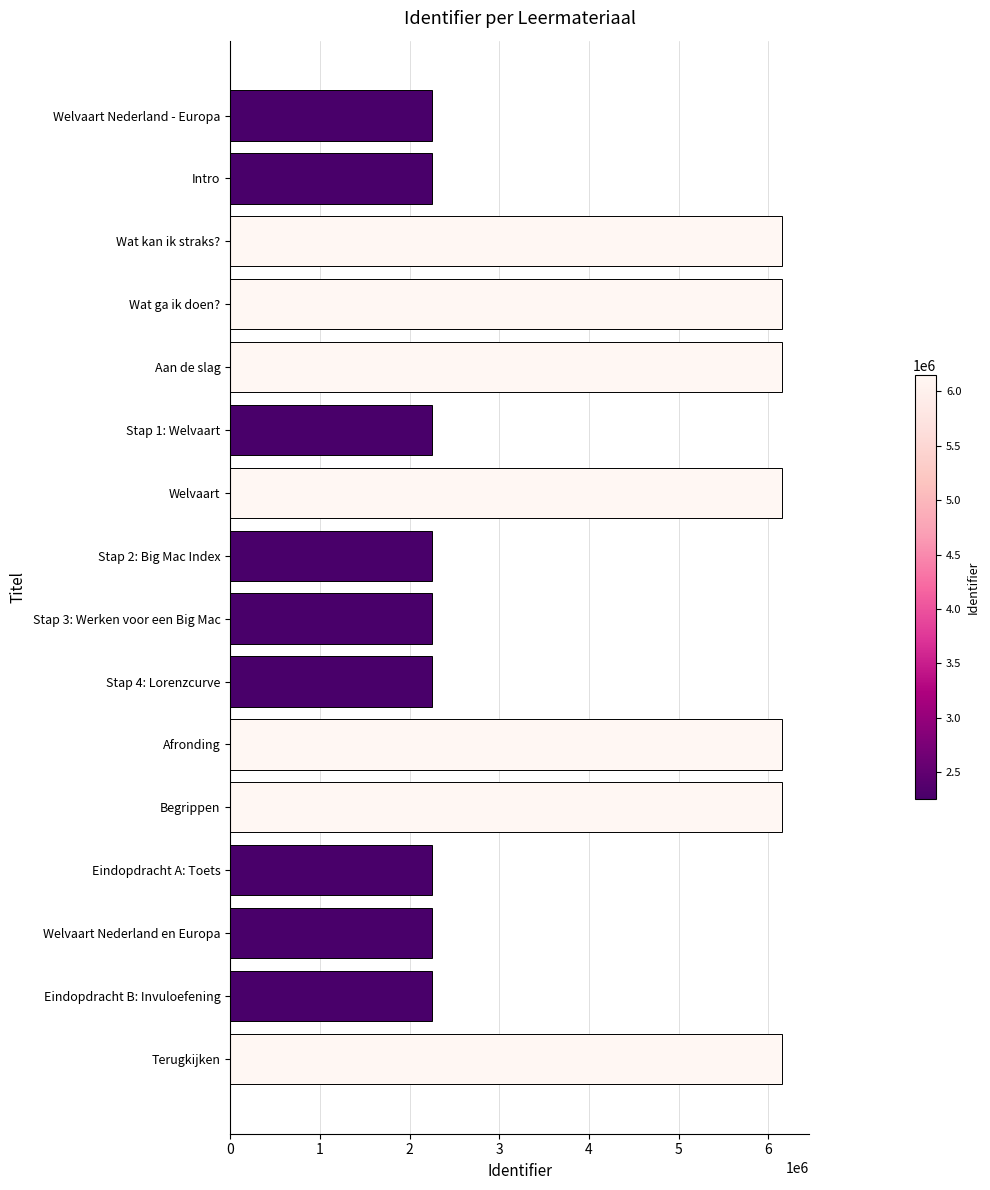

What is the maximum value shown in the chart?

6147378